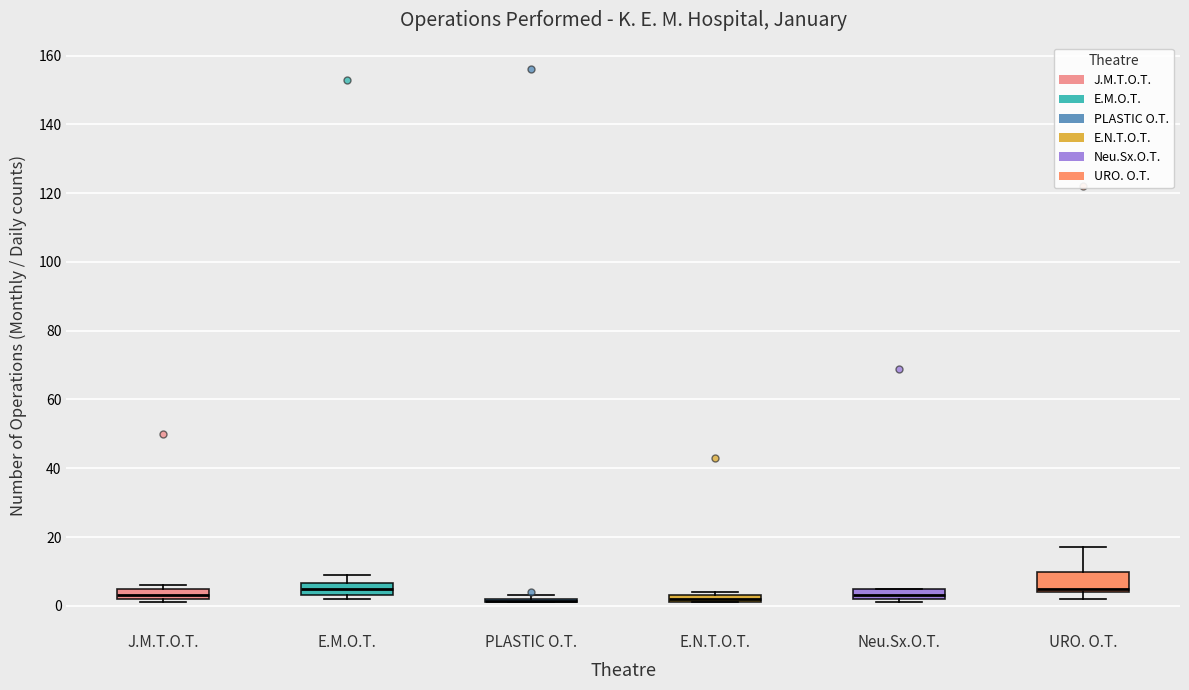

Comparing the boxes themselves (not the whiskers), which one is the tallest?

URO. O.T.